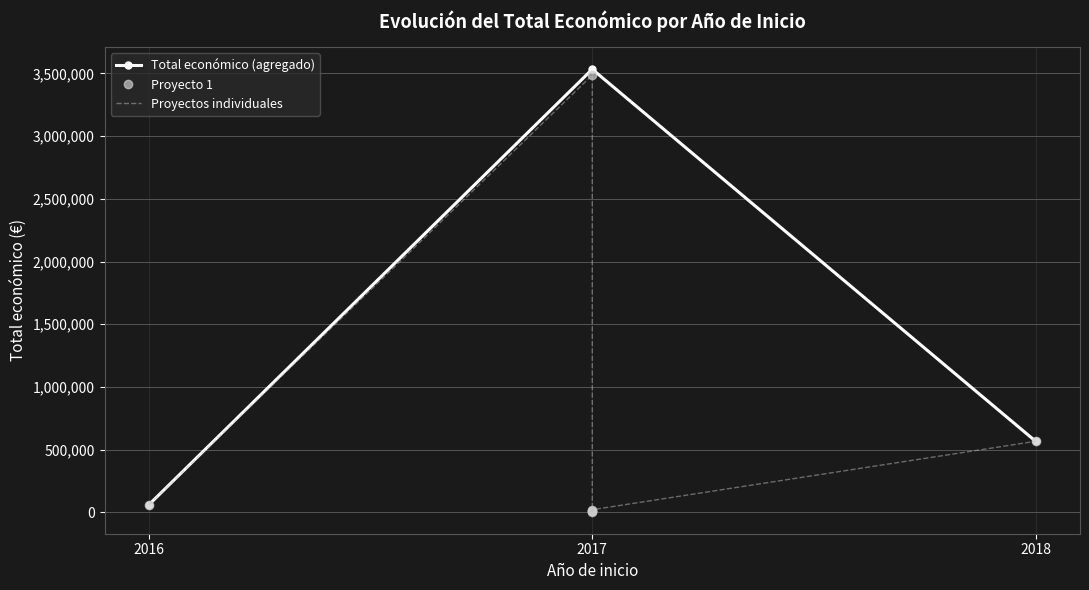

Reading left to right, what are all the values shown in this chart?

2016=59684	2017=3487018	2017=9832	2017=11976	2017=4870	2017=20000	2018=565835